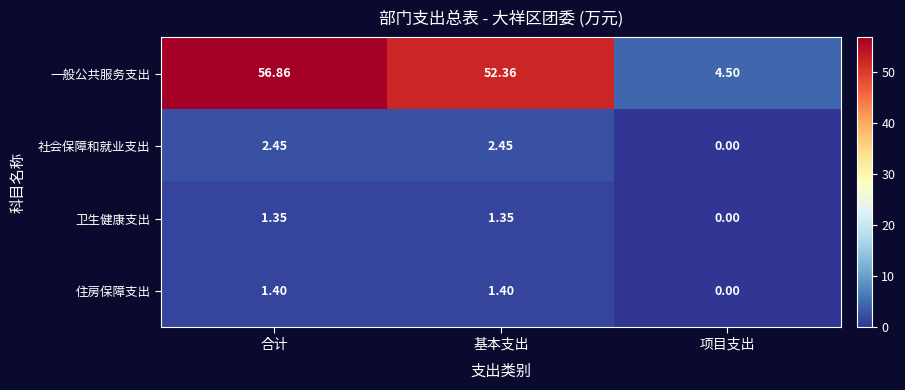

Which category has the highest value in the 社会保障和就业支出 series?

合计